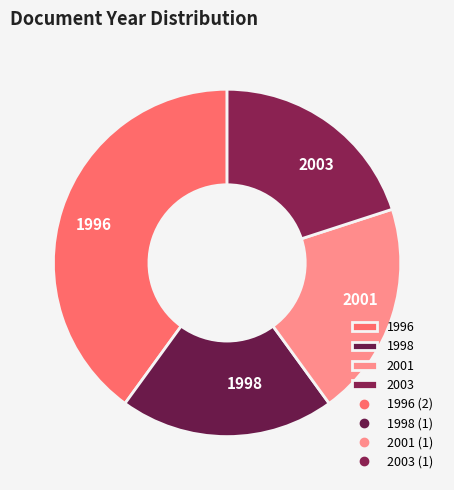

How many segments does this pie chart have?

4